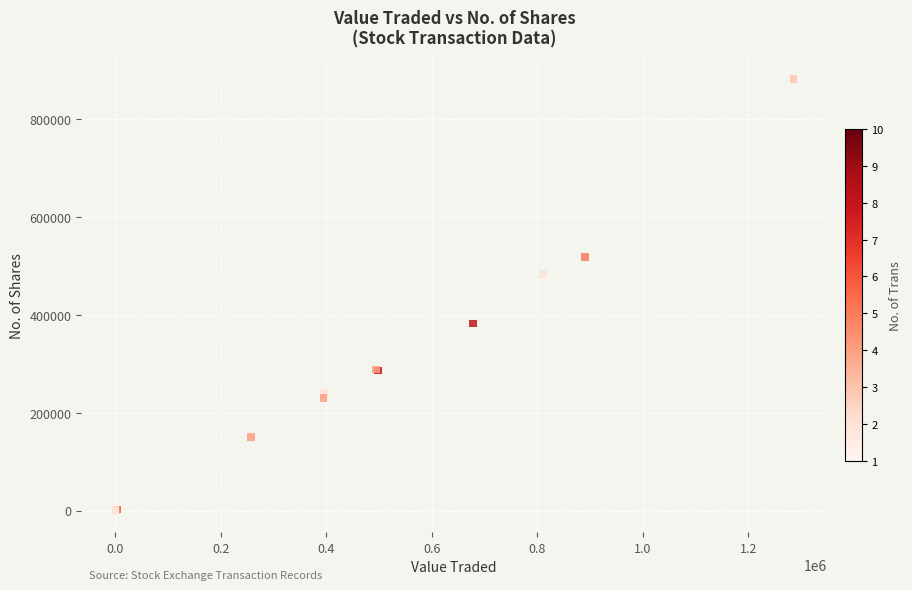

What Y value in the scatter plot is closest to 440288?

483124